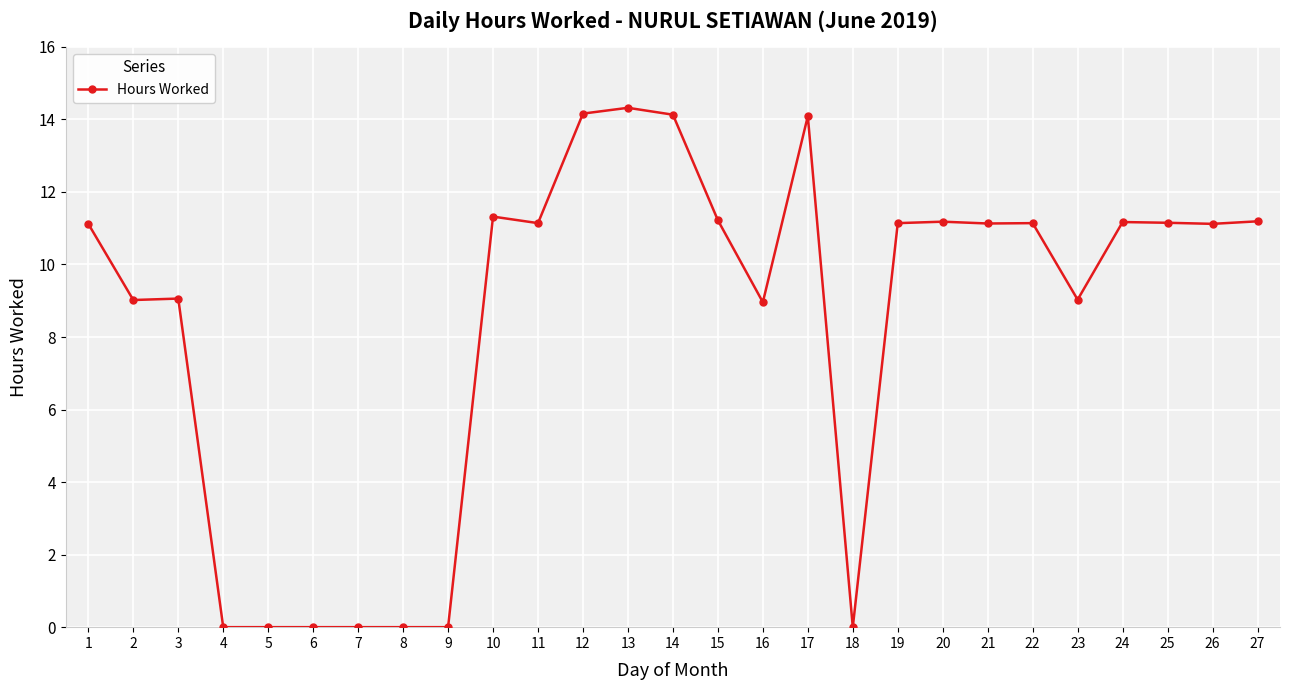

What is the difference between the second highest and minimum values?

14.2